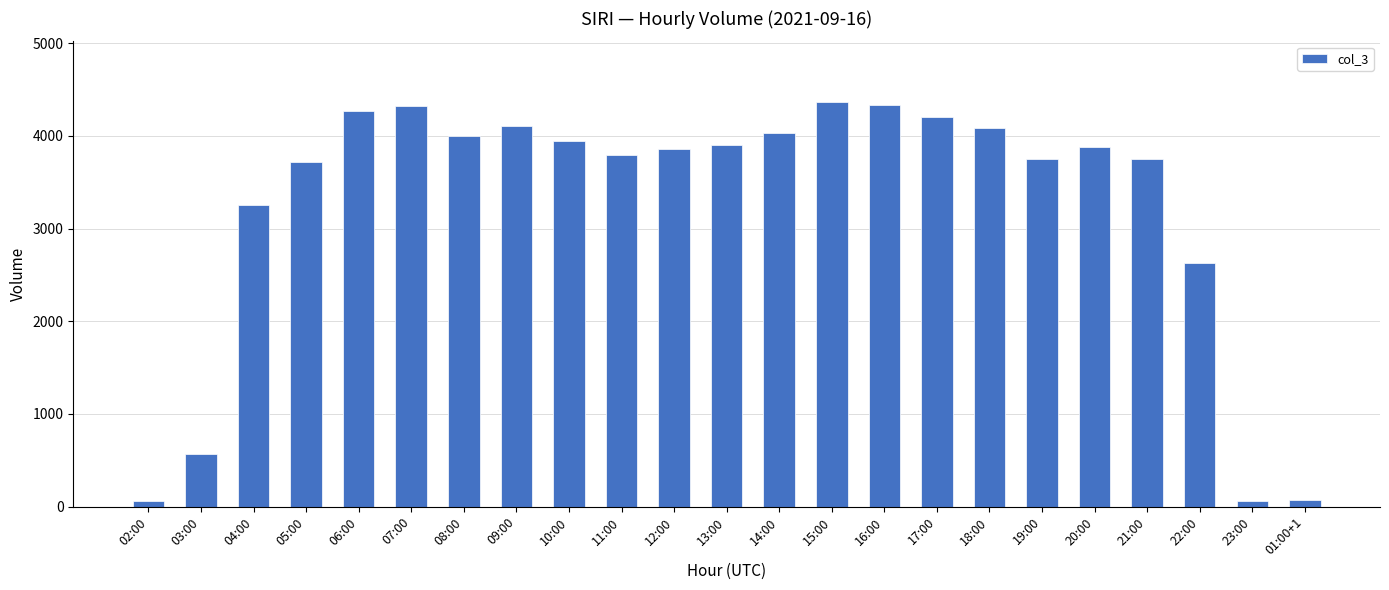

Between 04:00 and 05:00, which is larger?

05:00